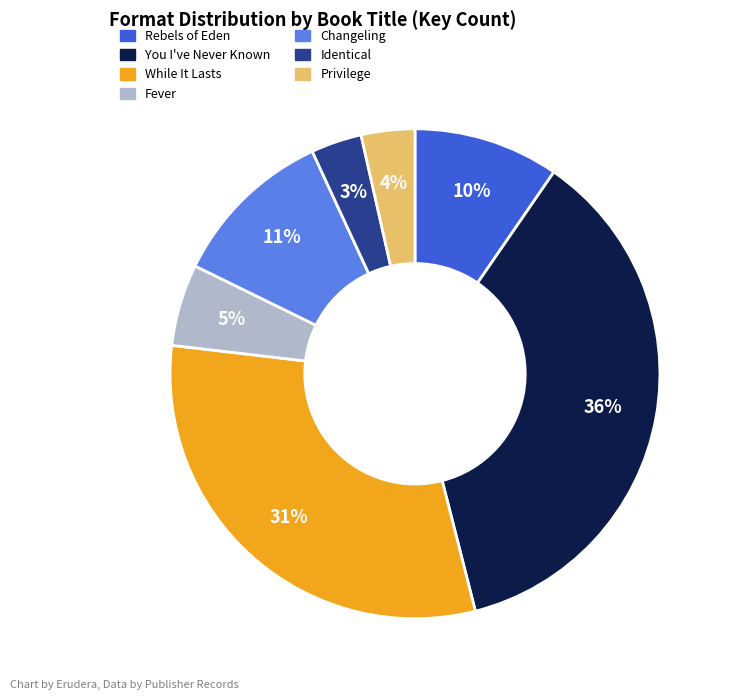

Is it true that While It Lasts is 31% of the pie?

True